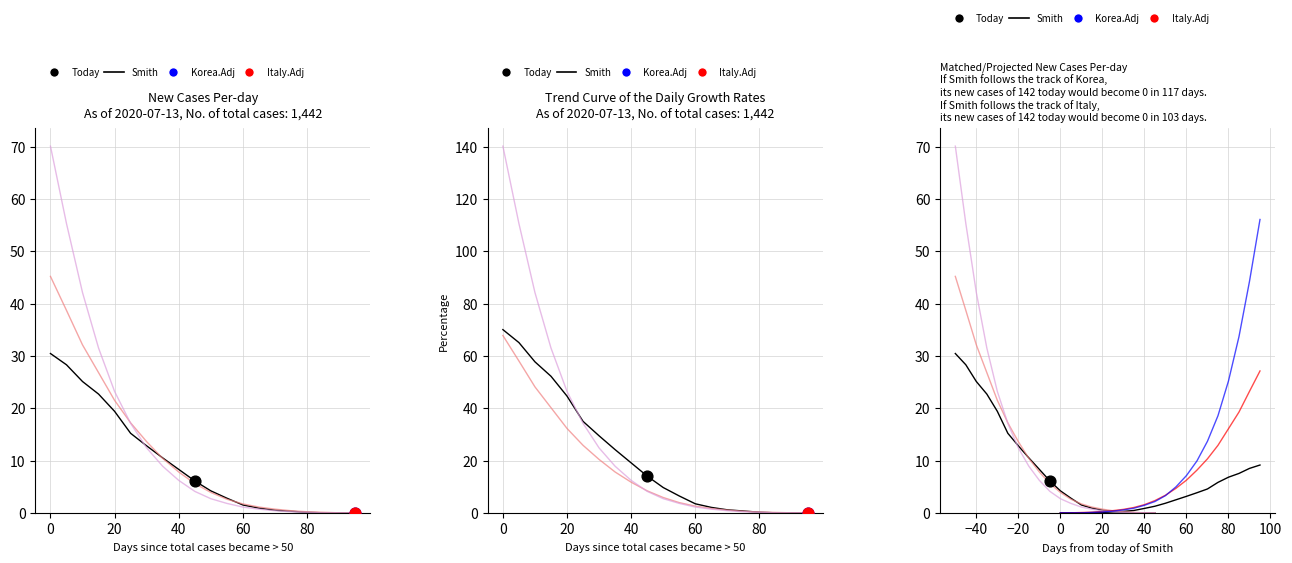

At how many categories does at least one series exceed 54?

2